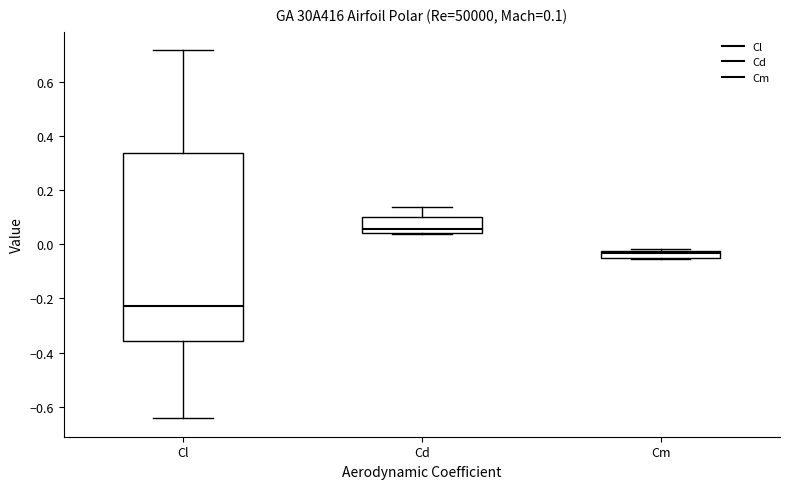

Which box has the lowest median line?

Cl